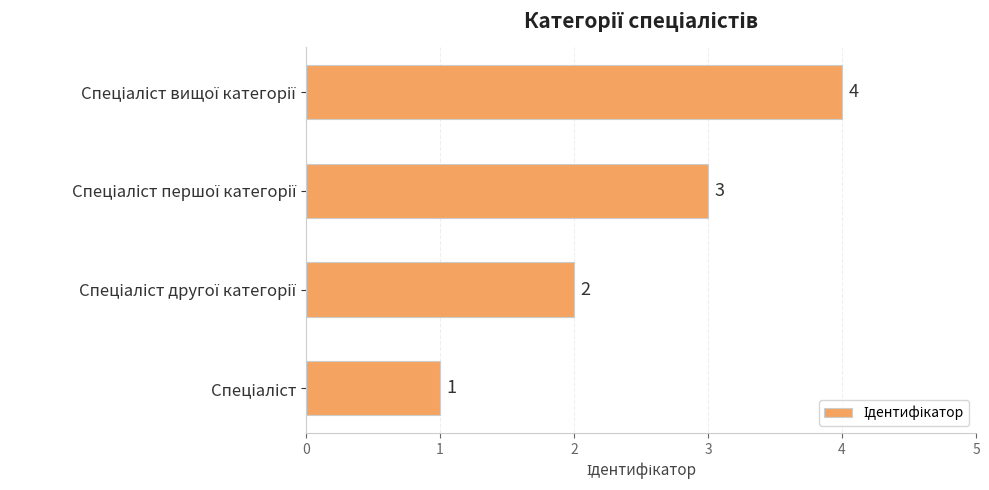

What is the sum of all values?

10